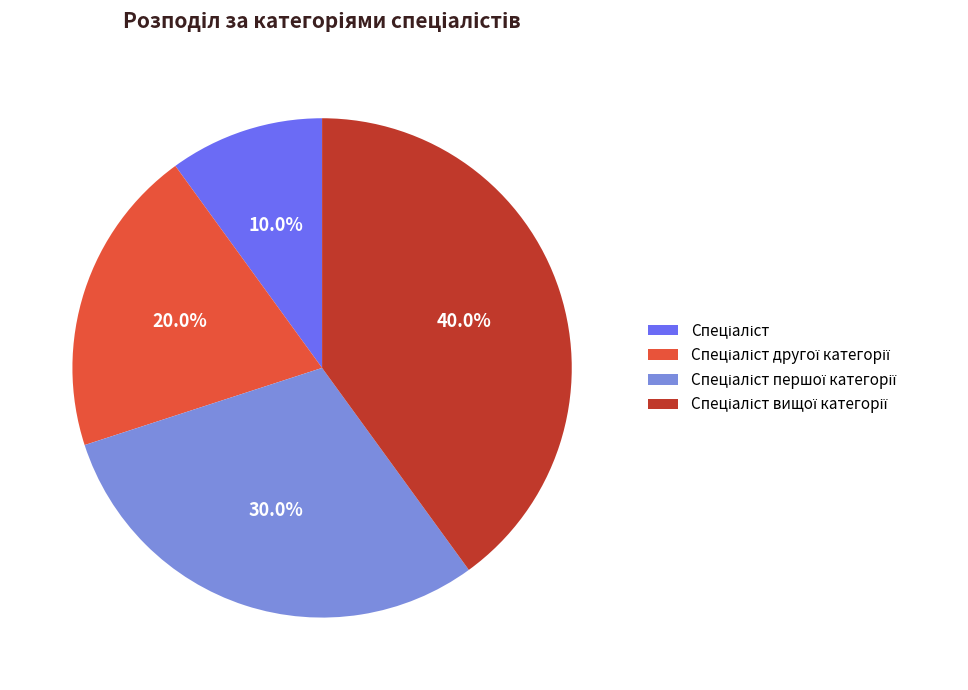

How many slices are in this pie chart?

4